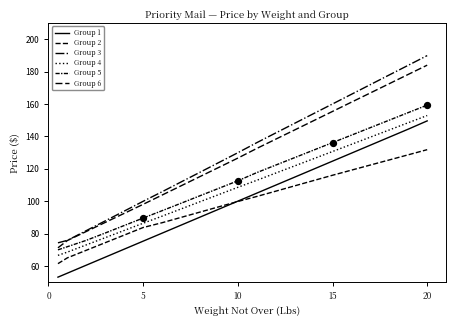

Does the chart have visible grid lines?

No